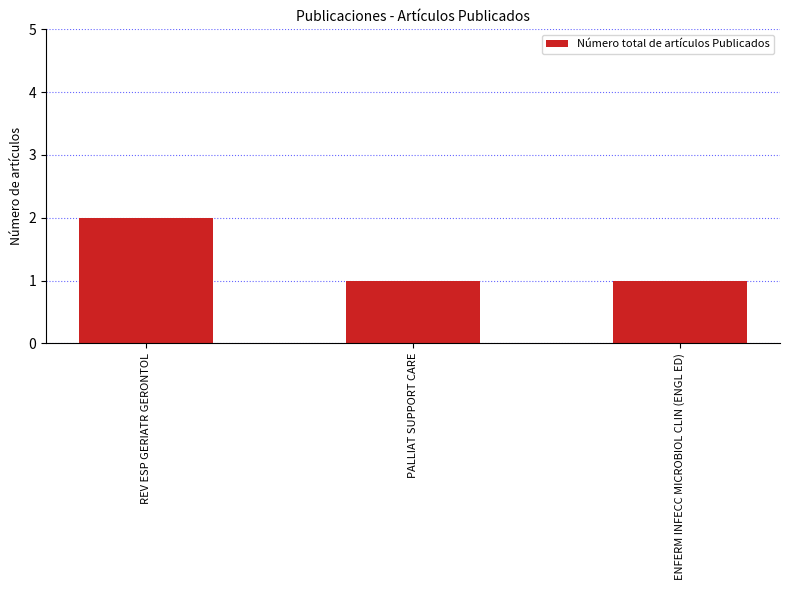

What is the sum of the values at REV ESP GERIATR GERONTOL and ENFERM INFECC MICROBIOL CLIN (ENGL ED)?

3